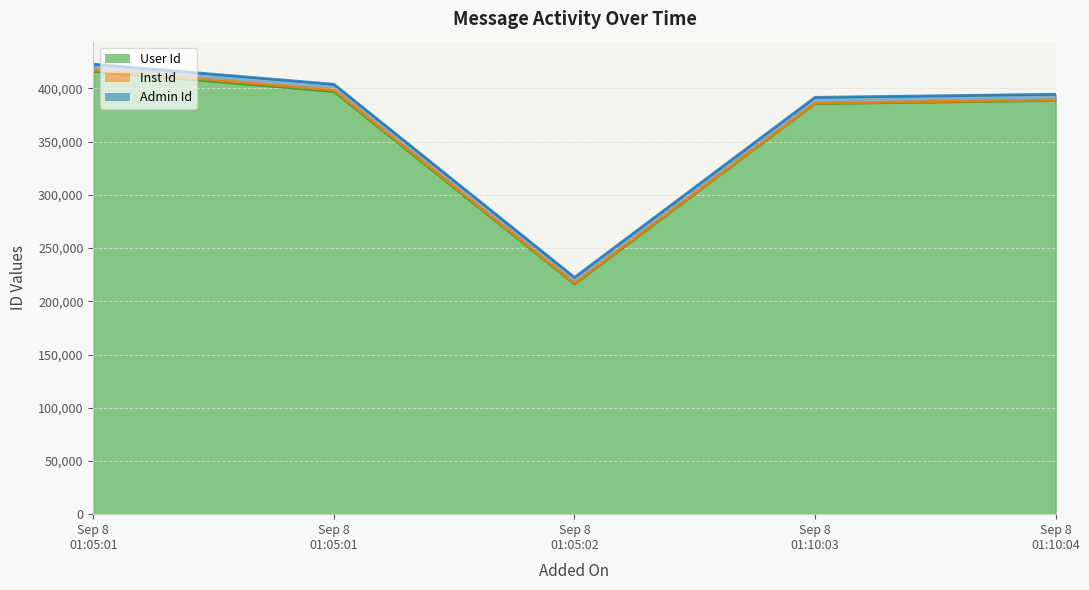

What is the maximum value shown in the chart?

422852